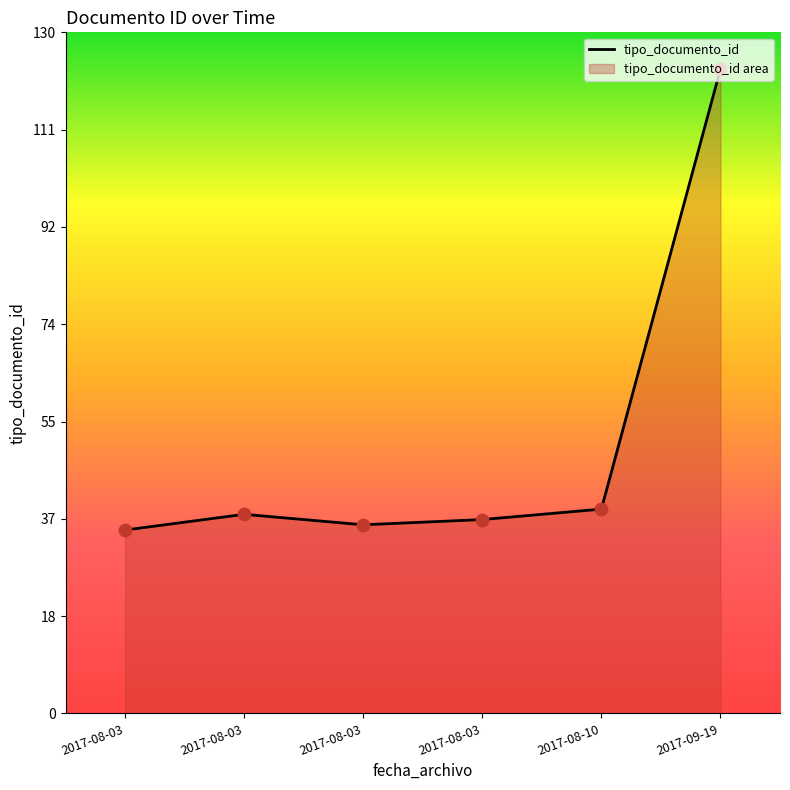

What is the change in value from 2017-08-03 to 2017-08-10?

+3